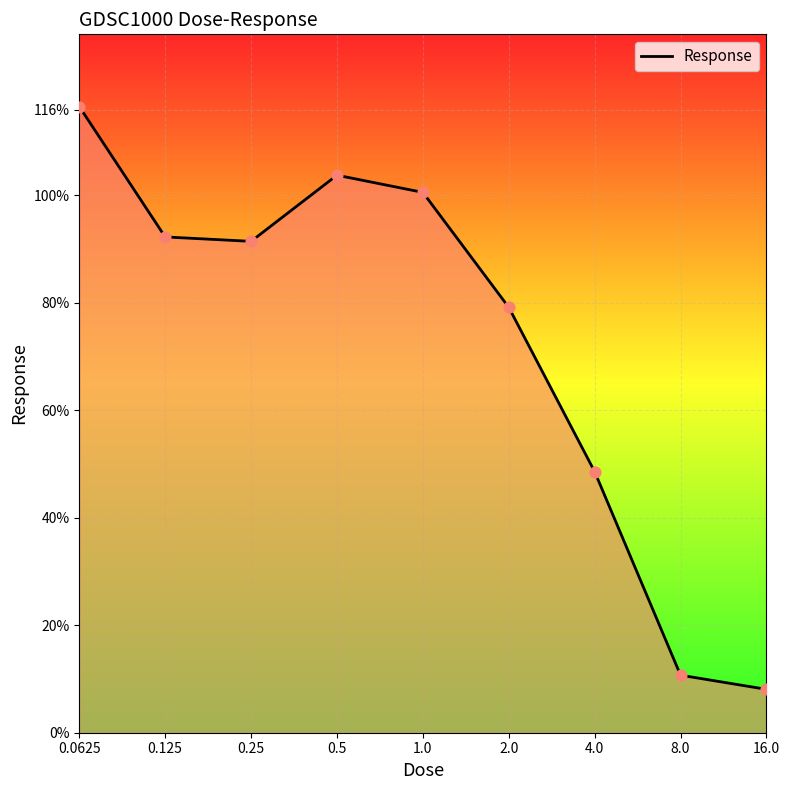

What is the smallest value displayed?

8.1